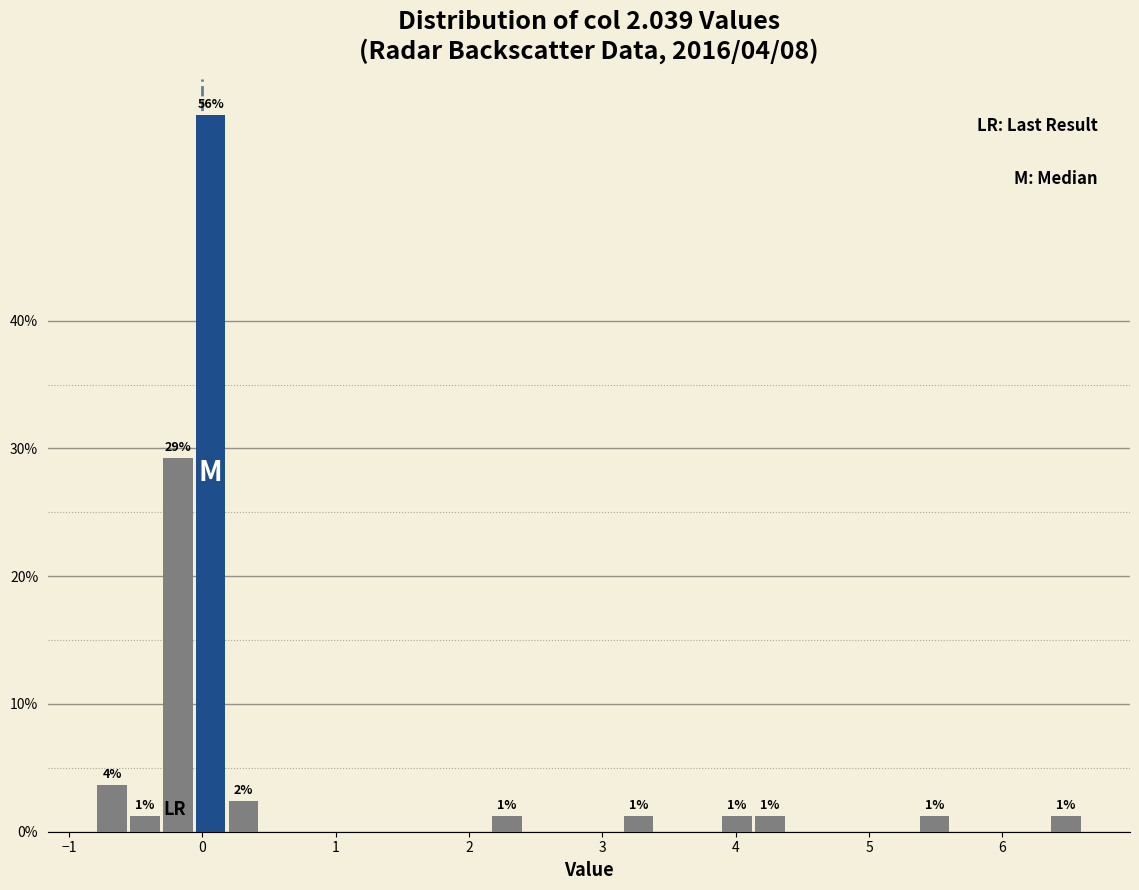

Around what value on the x-axis is the tallest bar? Give the approximate position of its centre, as read against the axis.

0.1